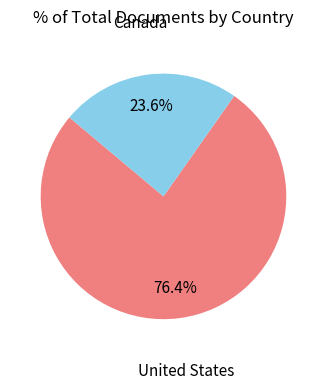

Which category has the biggest portion of the pie?

United States